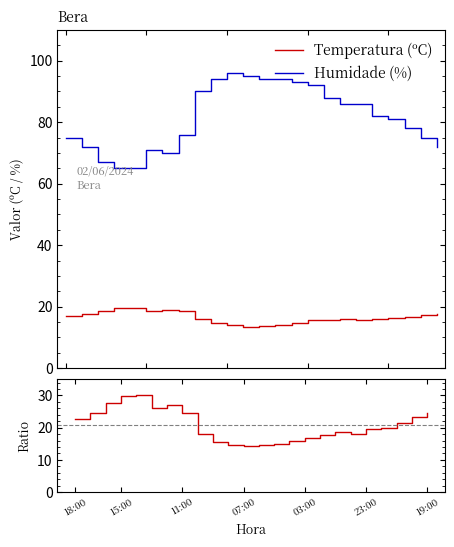

What is the lowest value of the Humidade (%) series?

65.0